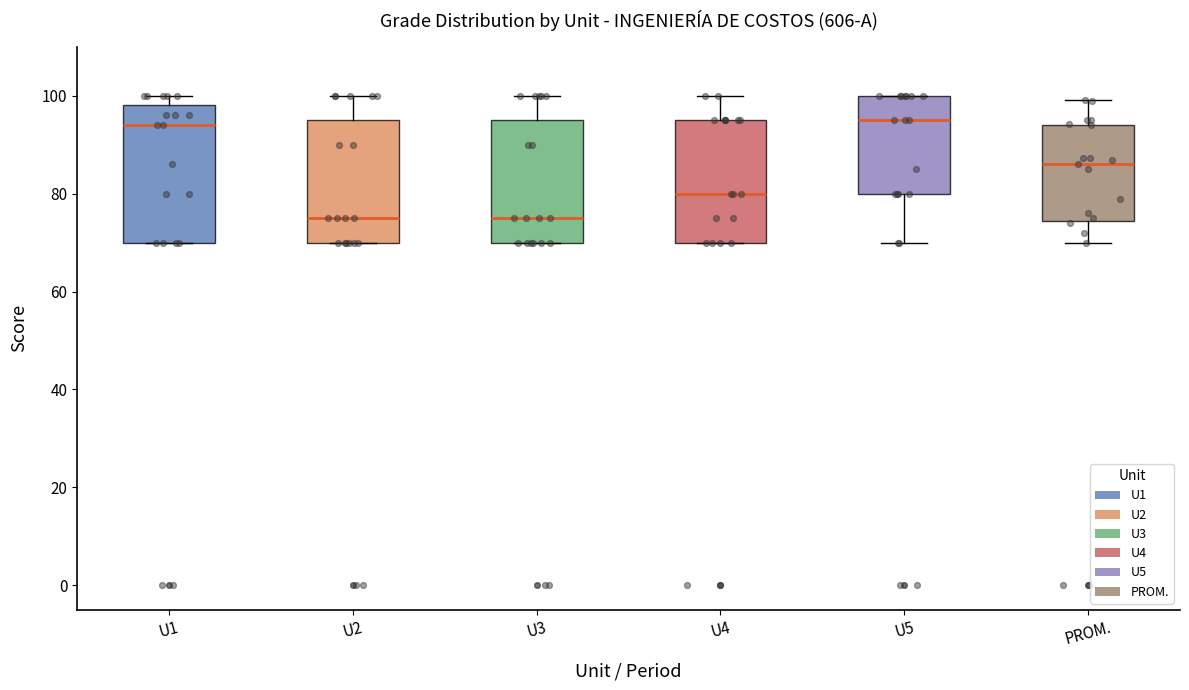

Reading left to right, transcribe this box plot: for each box, give where its median line is, the range the box spans, and where its two whiskers end, as read against the y-axis. The values are not printed on the chart, so give them approximately, as read against the axis.

U1: median 94, box 70 to 98, whiskers 70 to 100
U2: median 76, box 70 to 96, whiskers 70 to 100
U3: median 76, box 70 to 96, whiskers 70 to 100
U4: median 80, box 70 to 96, whiskers 70 to 100
U5: median 96, box 80 to 100, whiskers 70 to 100
PROM.: median 86, box 74 to 94, whiskers 70 to 100